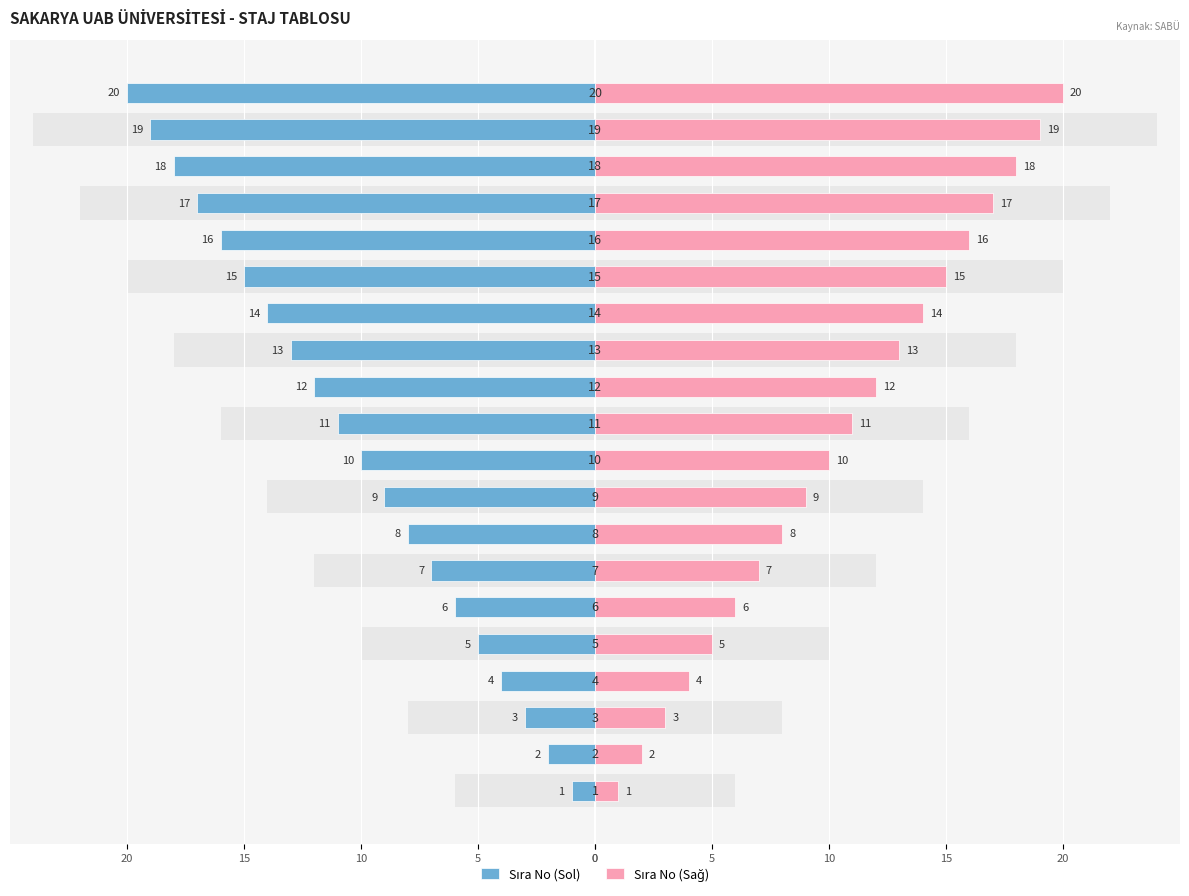

At how many categories does at least one series exceed -12?

20